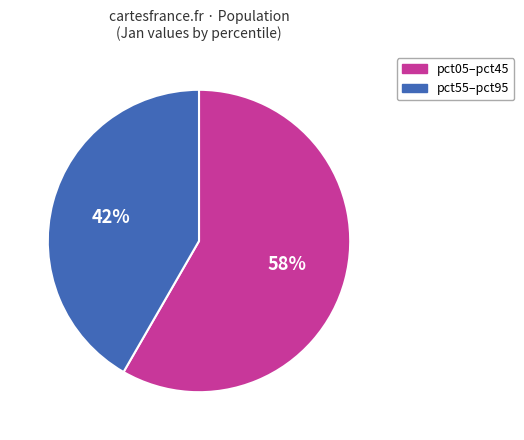

The pct55–pct95 slice represents 42% of the pie. True or false?

True